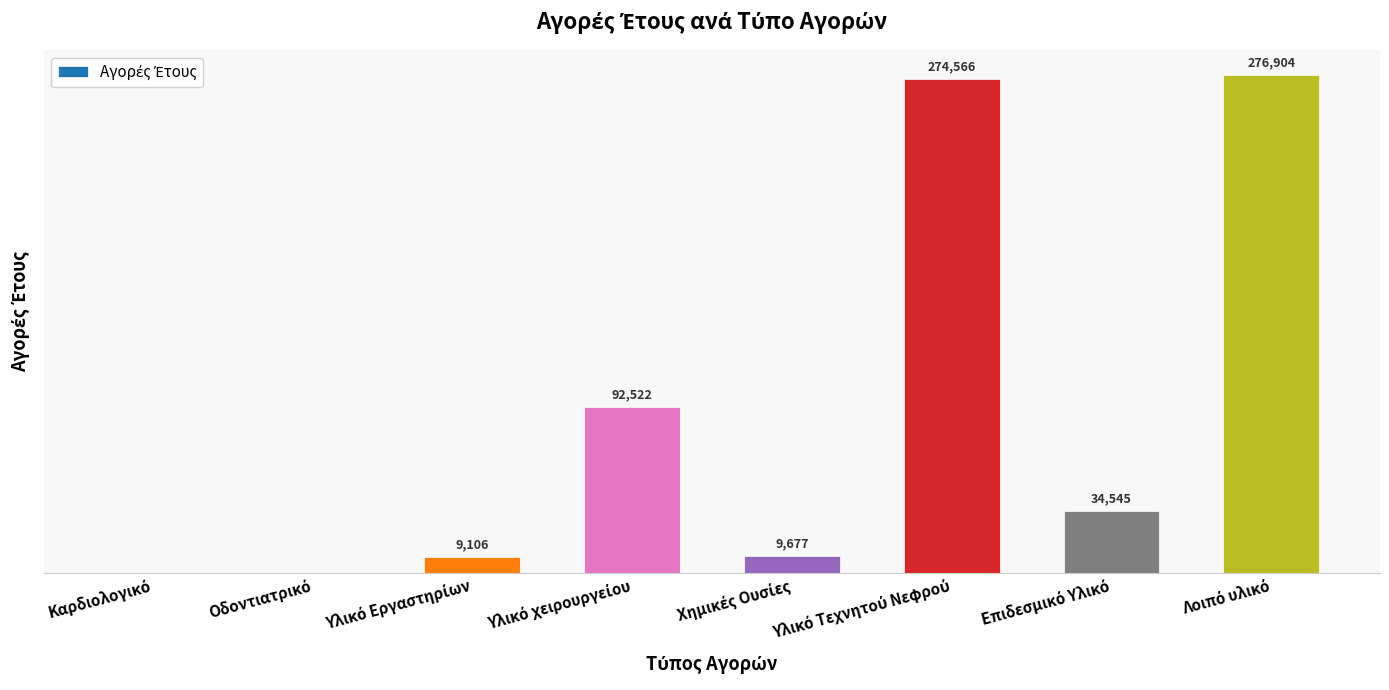

Reading left to right, what are all the values shown in this chart?

Καρδιολογικό=0.0	Οδοντιατρικό=0.0	Υλικό Εργαστηρίων=9106.1	Υλικό χειρουργείου=92522.1	Χημικές Ουσίες=9677.0	Υλικό Τεχνητού Νεφρού=274566.1	Επιδεσμικό Υλικό=34544.8	Λοιπό υλικό=276903.6